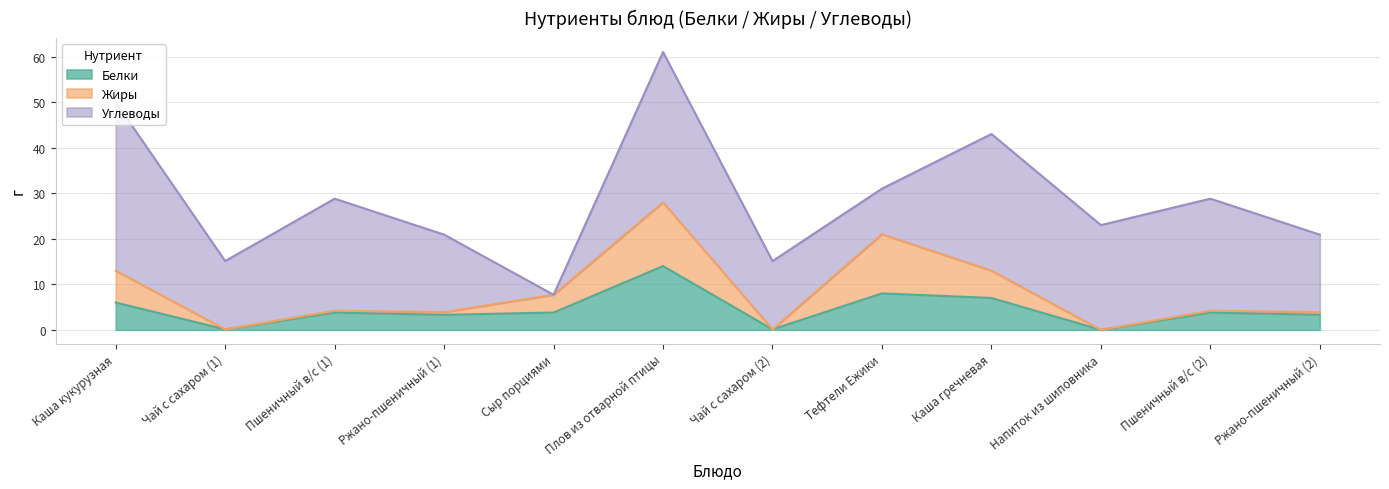

What position from the right is Напиток из шиповника?

3